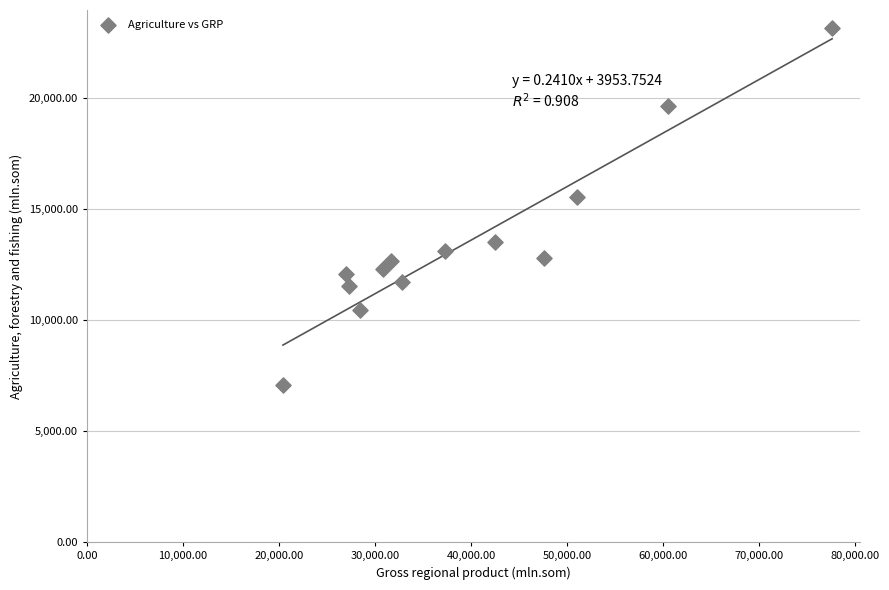

What Y value in the scatter plot is closest to 15115?

15529.8